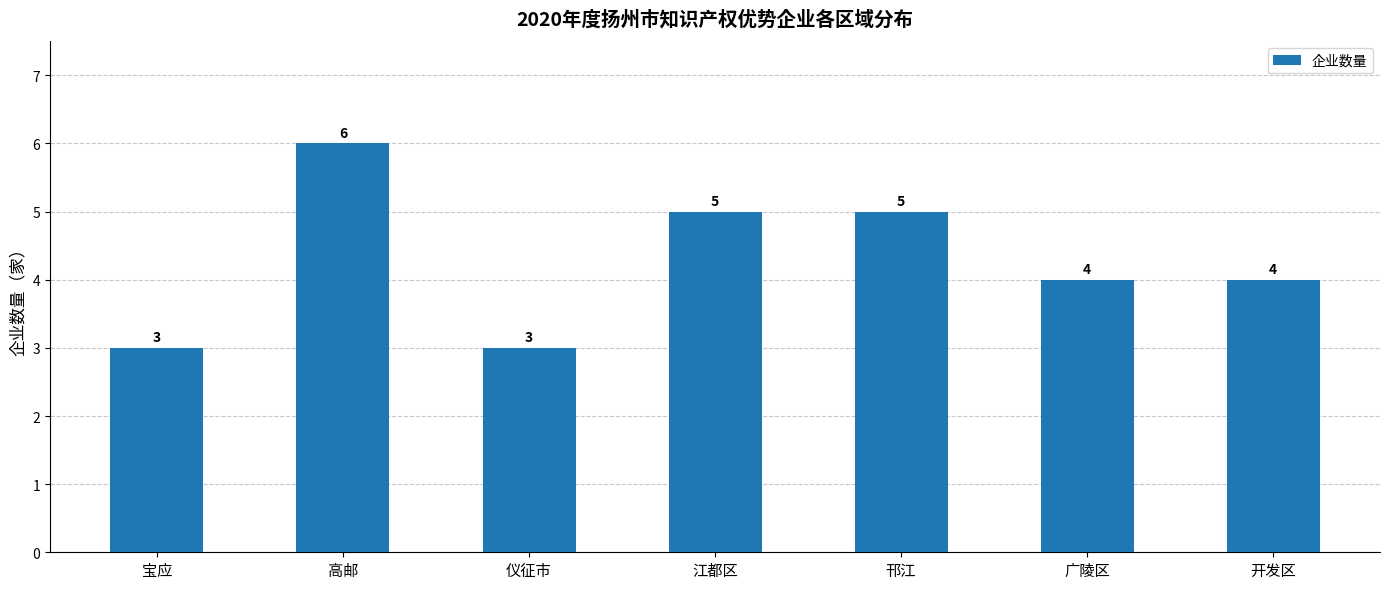

How many data points does each series have?

7